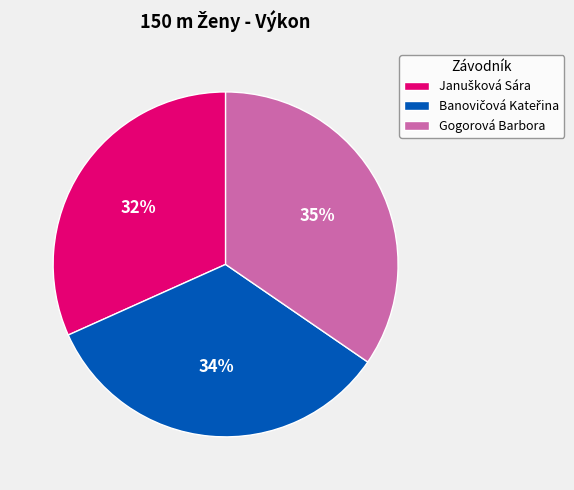

What is the largest slice in the pie chart?

Gogorová Barbora